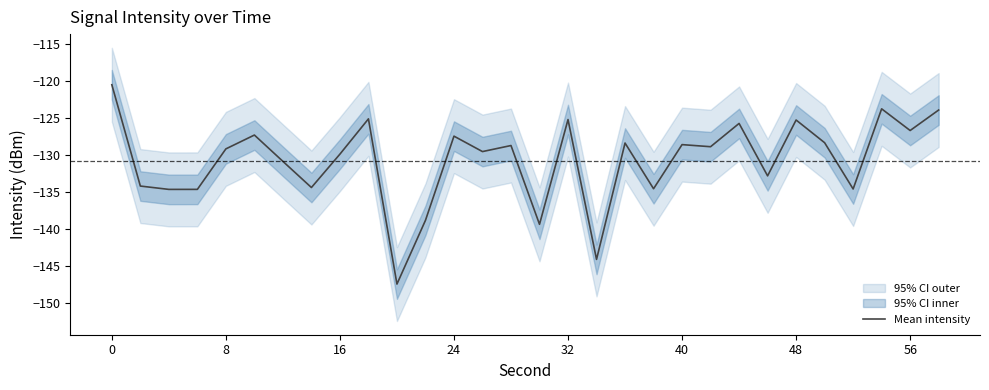

What is the minimum value for Mean intensity?

-147.5